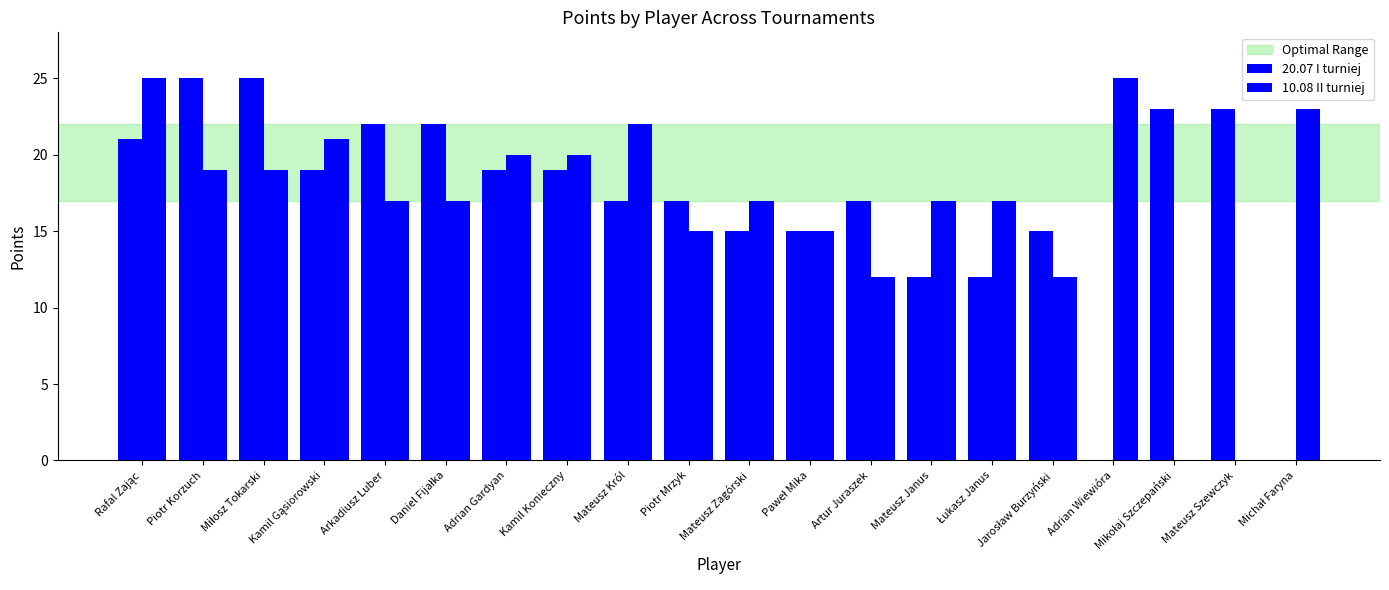

What is the sum of all 10.08 II turniej values?

333